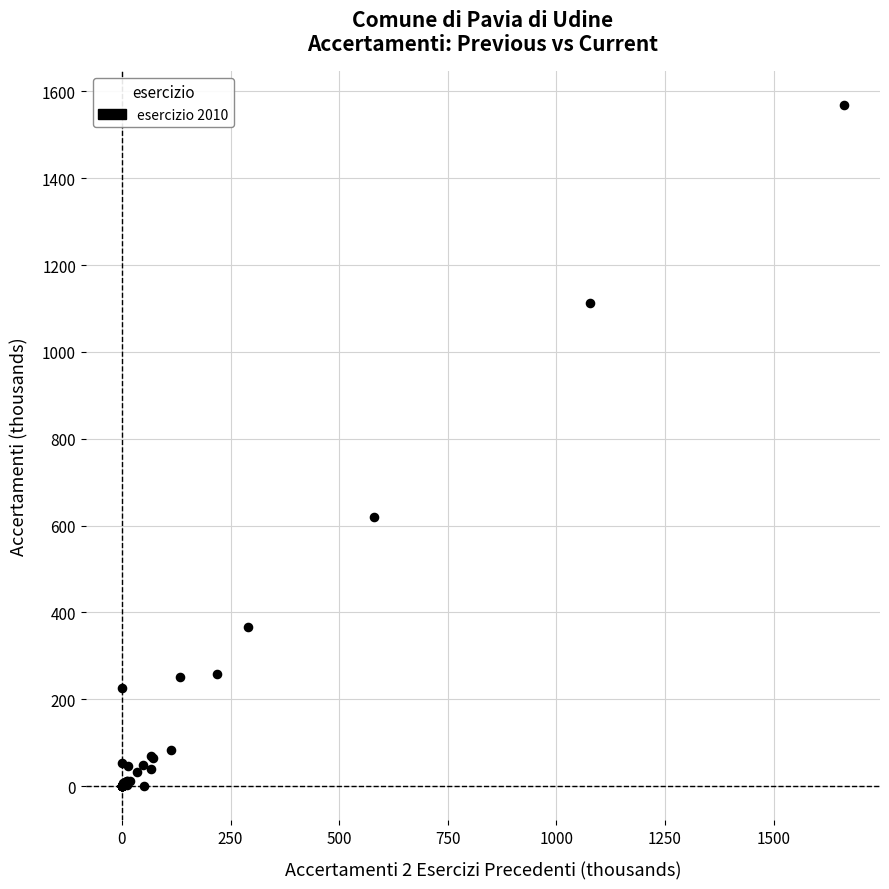

What Y value in the scatter plot is closest to 784?

620.4